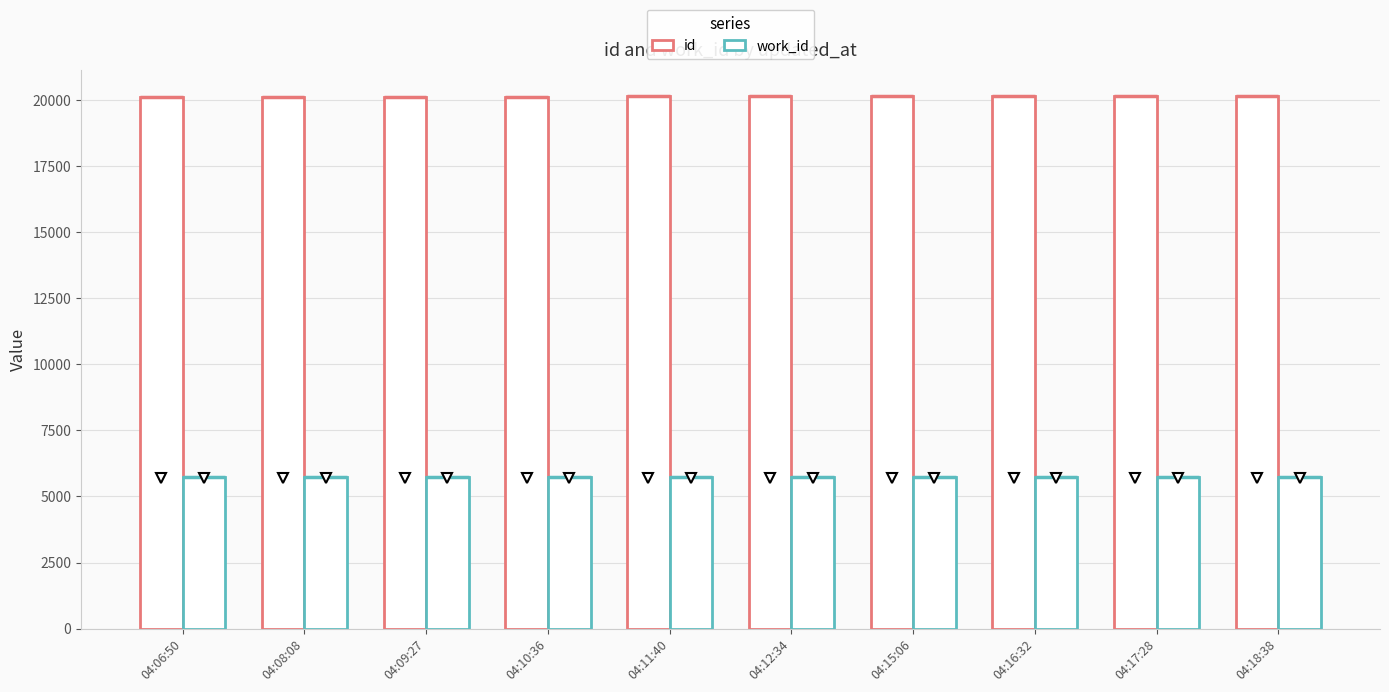

Where is work_id nearest to the value 5744?

04:06:50